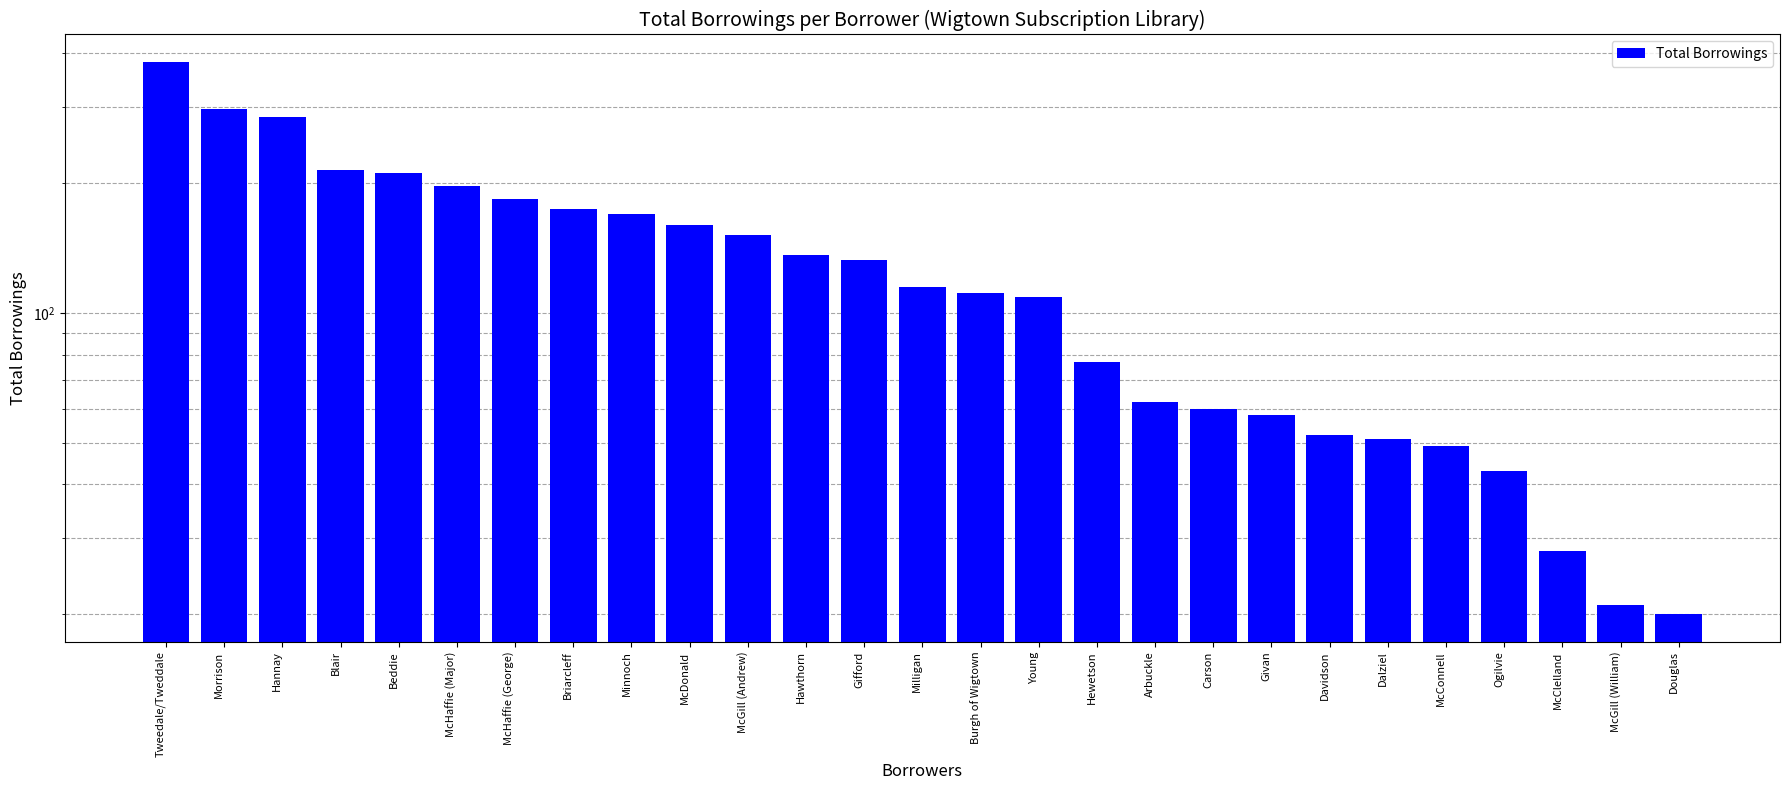

List the labels in order of value, largest first.

Tweedale/Tweddale, Morrison, Hannay, Blair, Beddie, McHaffie (Major), McHaffie (George), Briarcleff, Minnoch, McDonald, McGill (Andrew), Hawthorn, Gifford, Milligan, Burgh of Wigtown, Young, Hewetson, Arbuckle, Carson, Givan, Davidson, Dalziel, McConnell, Ogilvie, McClelland, McGill (William), Douglas